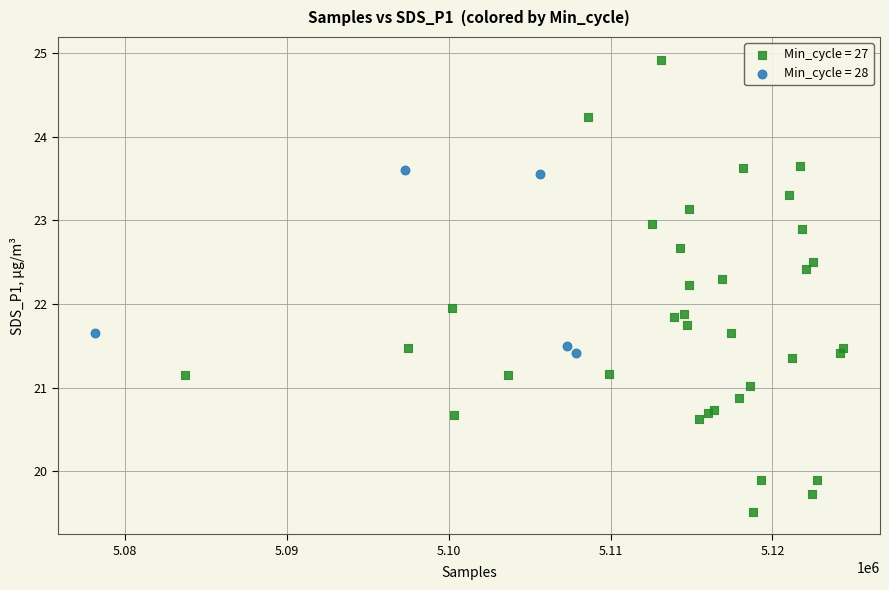

Which series has the widest spread of Y values?

Min_cycle = 27